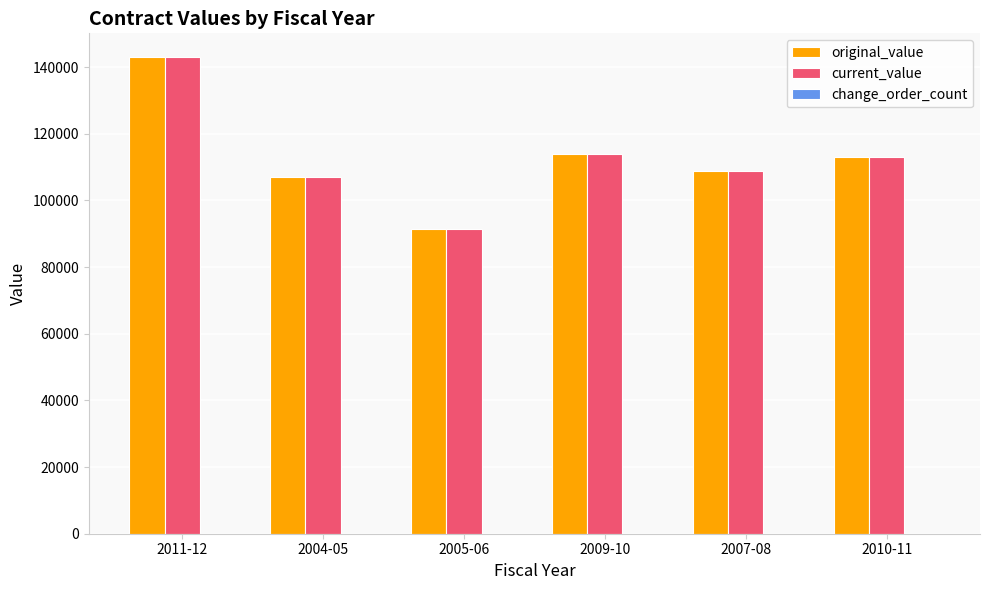

At how many categories does at least one series exceed 141674?

1